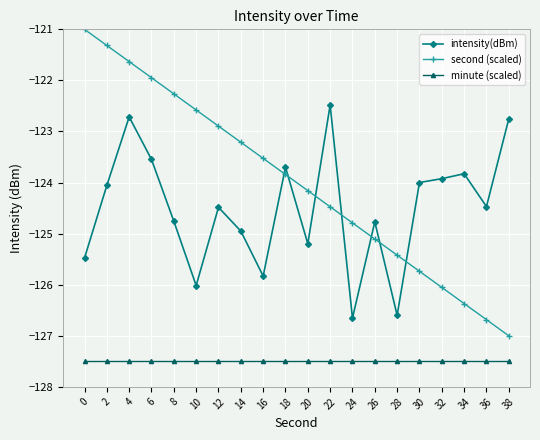

What value does the intensity(dBm) series have at 22?

-122.5